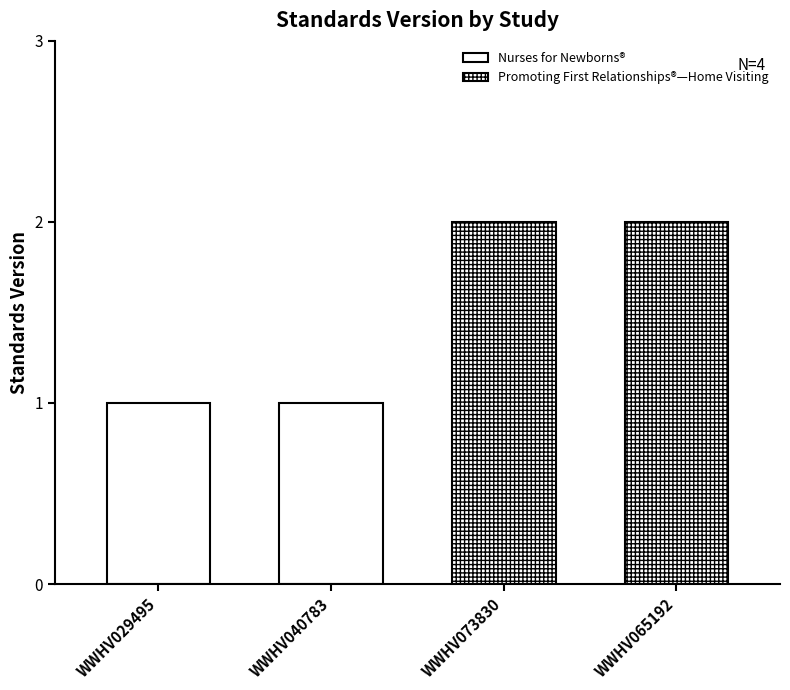

At how many categories does at least one series exceed 1?

2